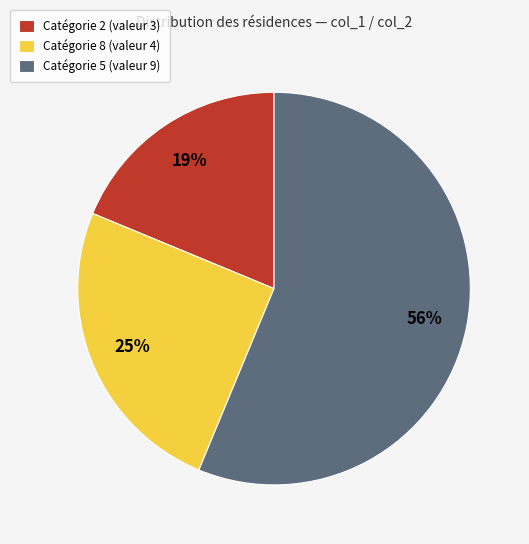

To the nearest percent, what is the average slice percentage?

33%